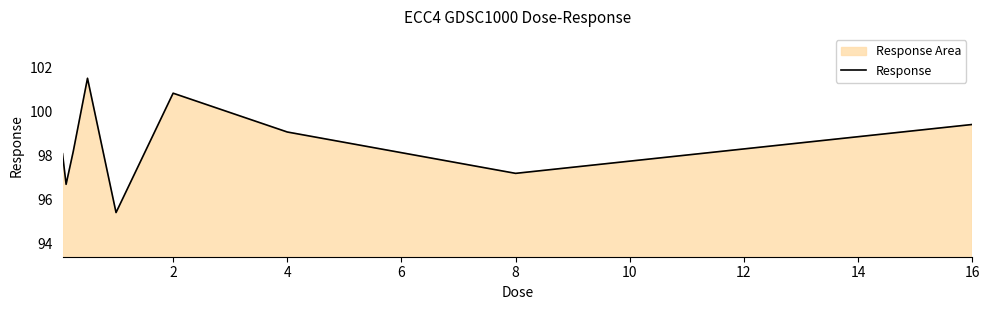

How many lines are shown in the chart?

1